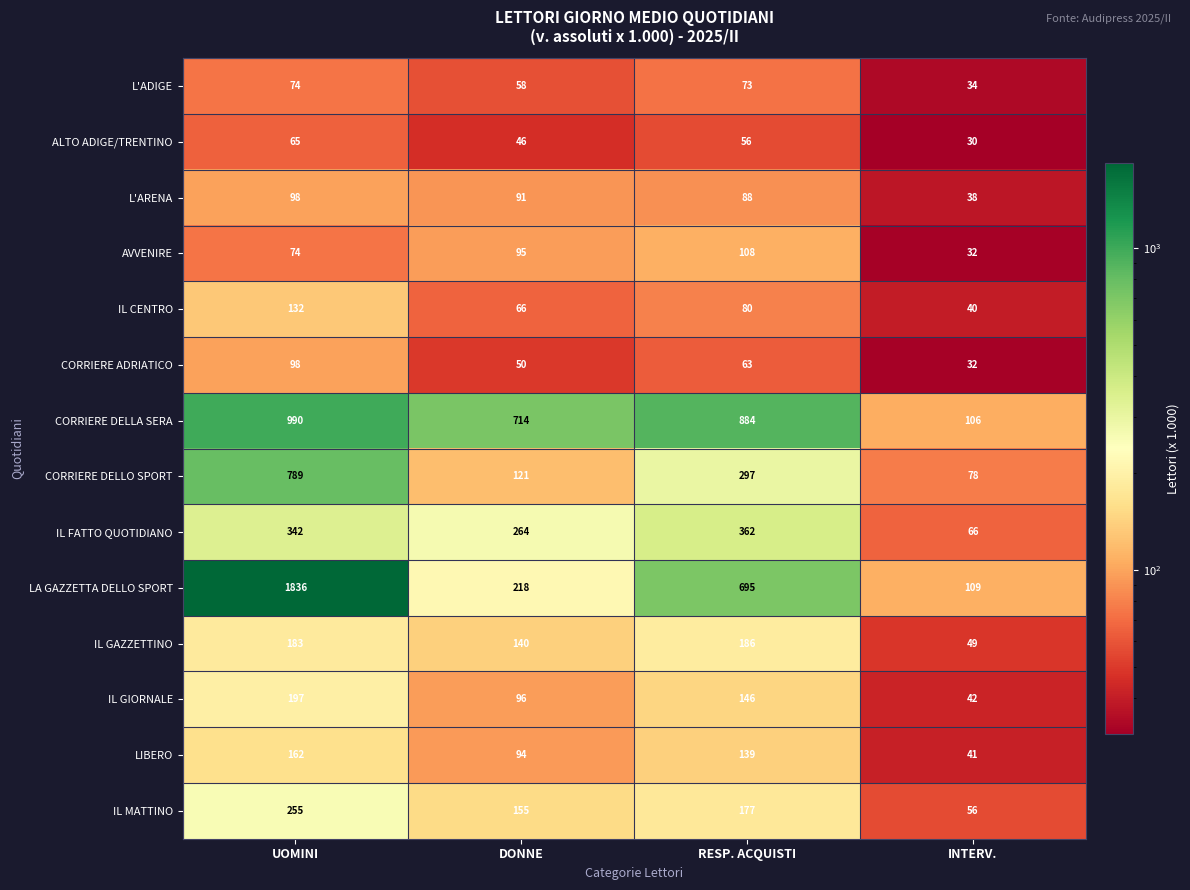

Which category has the highest value across all series?

UOMINI